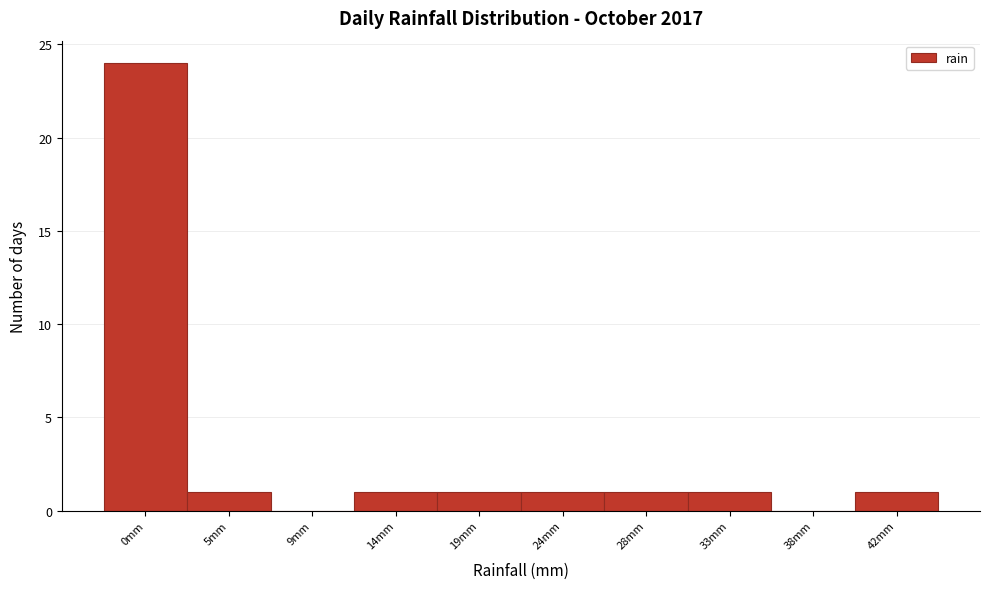

Reading left to right, transcribe all the data shown in this chart.

0mm=24	5mm=1	9mm=0	14mm=1	19mm=1	24mm=1	28mm=1	33mm=1	38mm=0	42mm=1